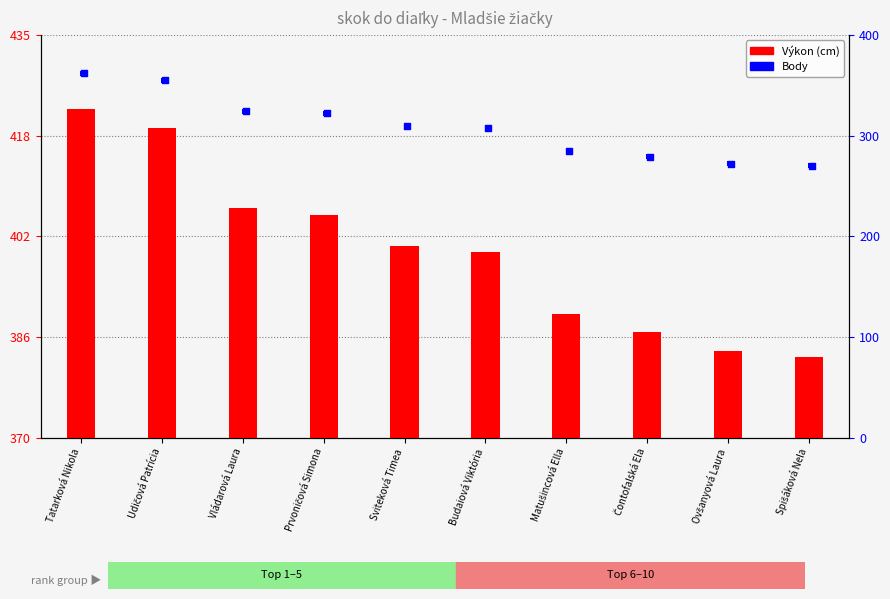

Which series has the largest total across all categories?

Výkon